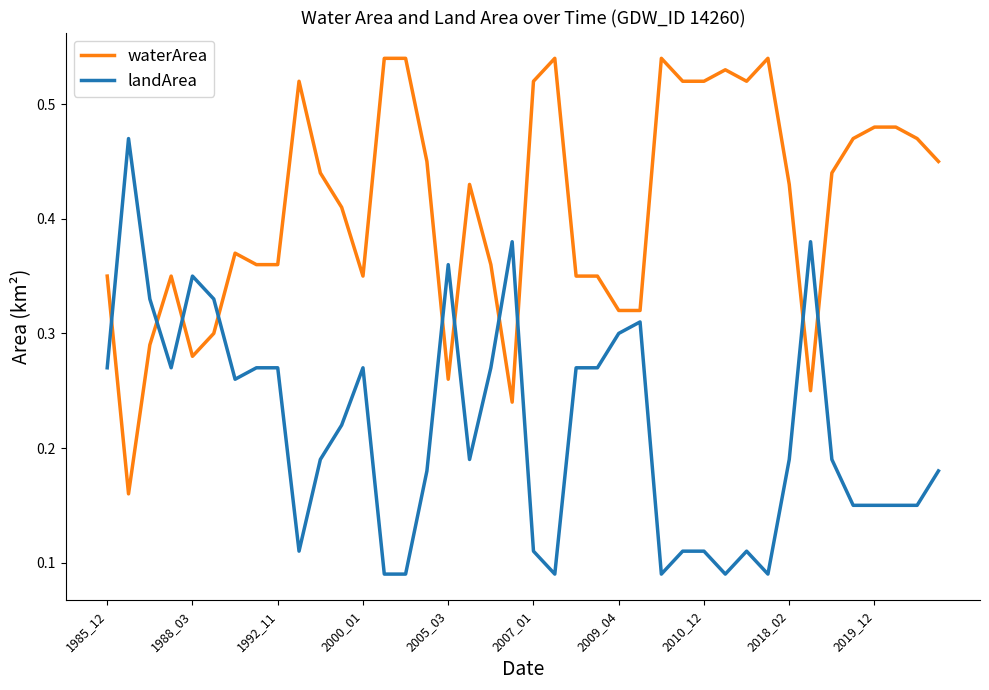

Which series has the largest total across all categories?

waterArea